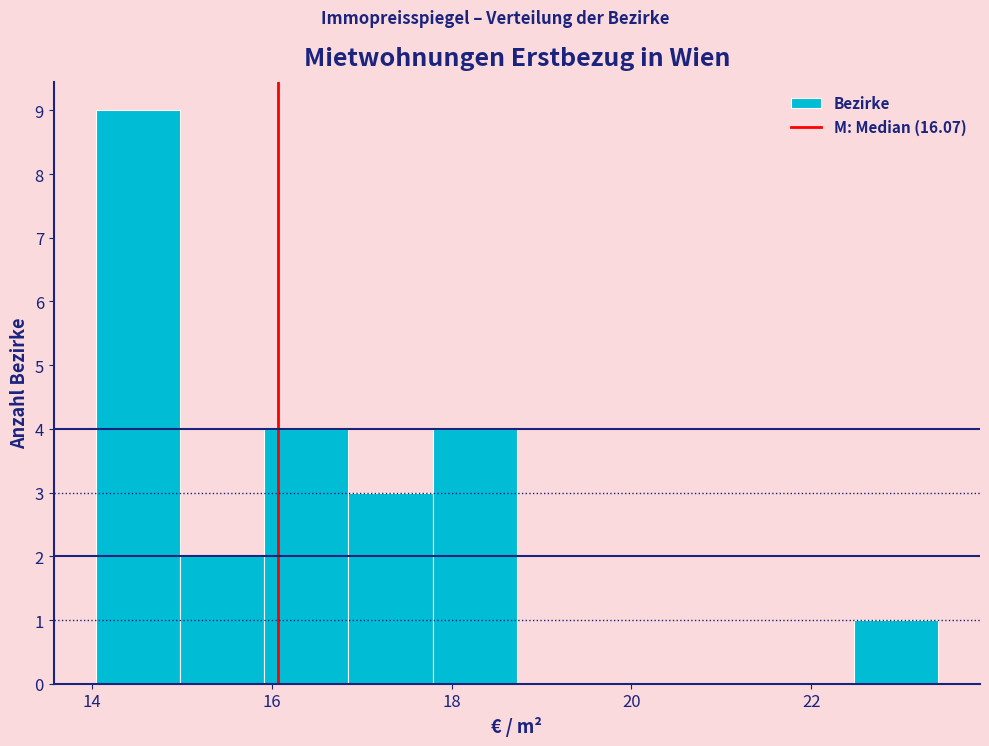

Which range on the x-axis has the tallest bar?

14.0 to 15.0